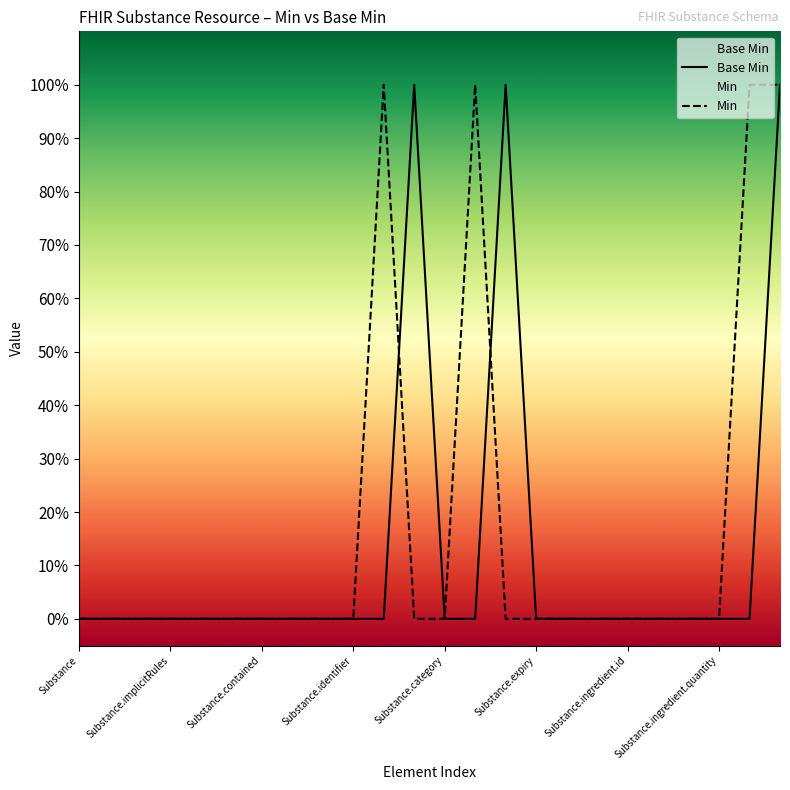

At how many categories does at least one series exceed 0?

6